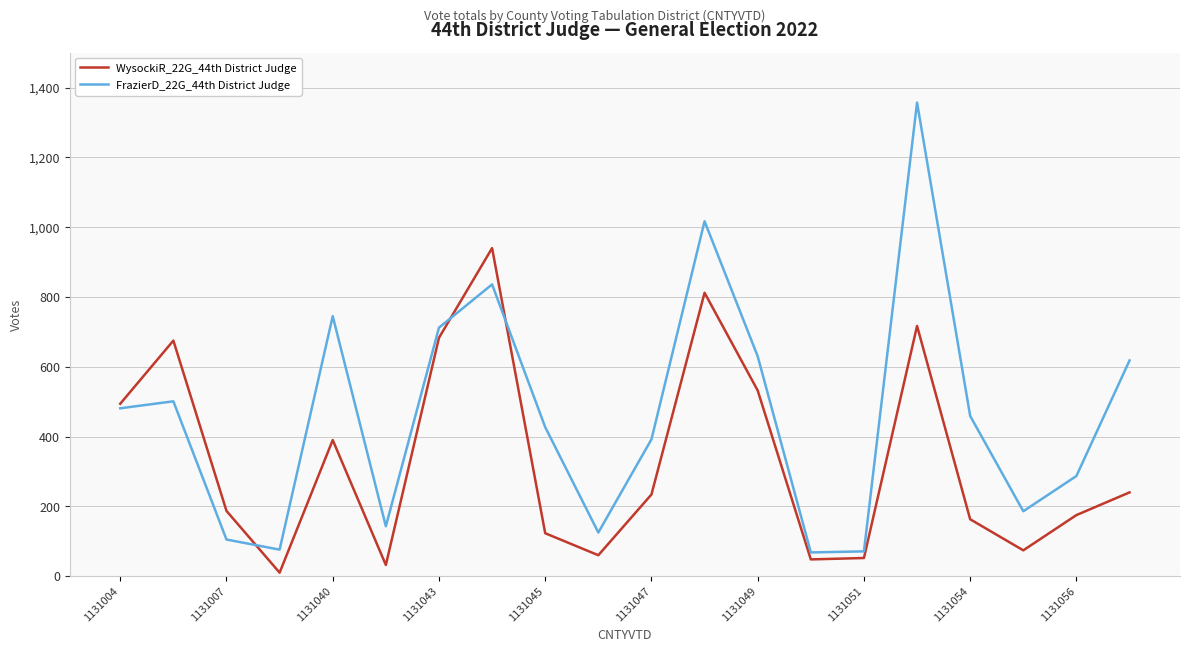

Which series has the largest total across all categories?

FrazierD_22G_44th District Judge